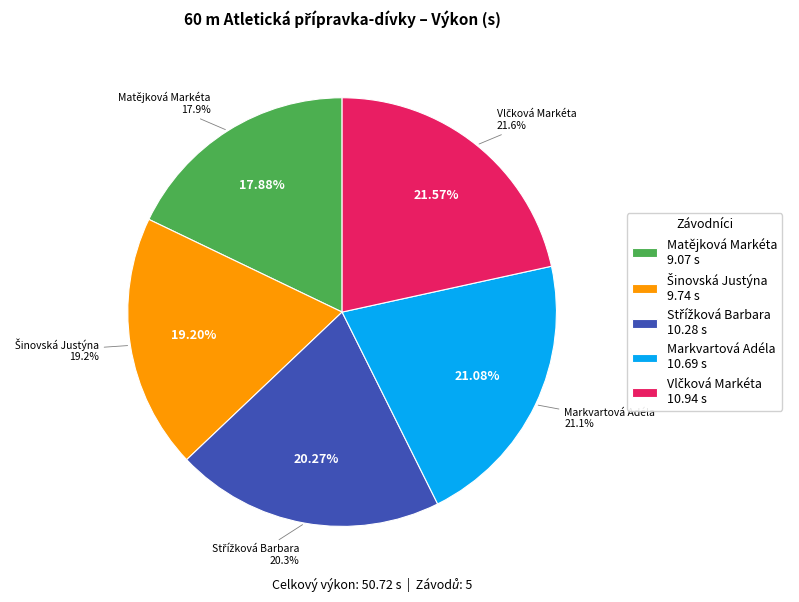

What is the largest slice in the pie chart?

Vlčková Markéta